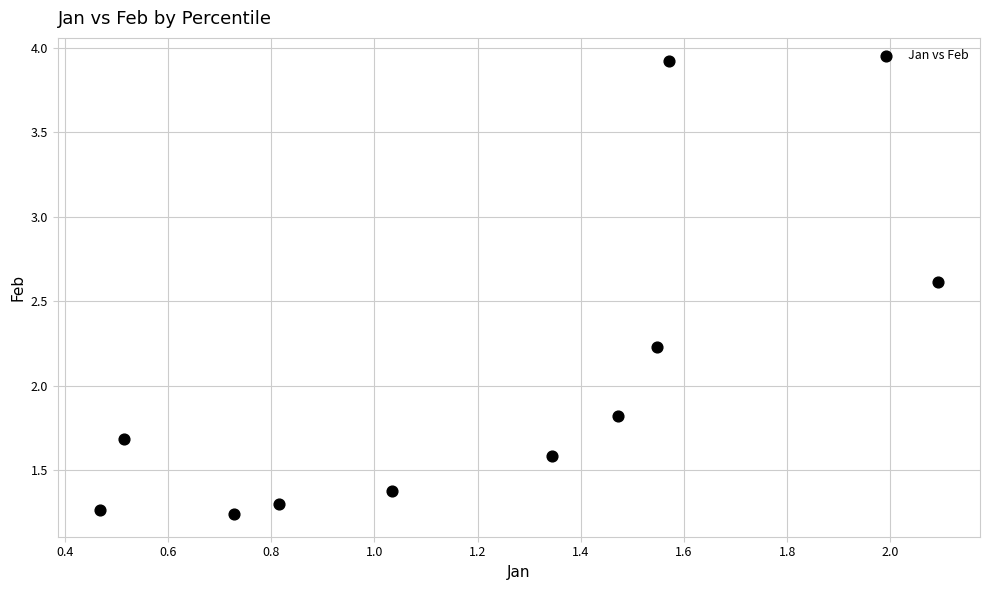

What is the range of Y values (max minus min)?

2.7